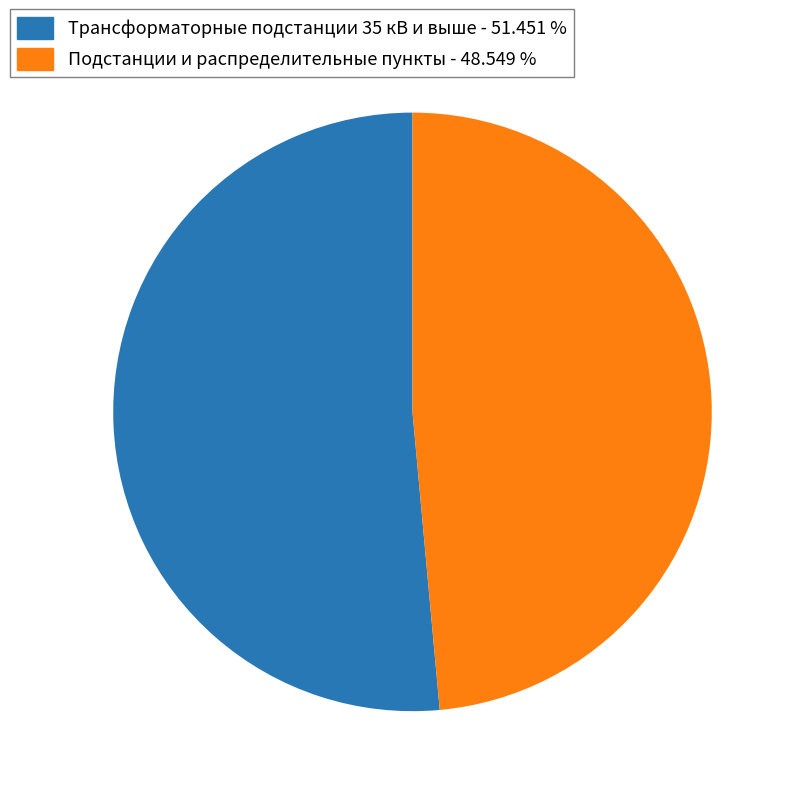

Is there any slice that represents more than half of the pie?

Yes